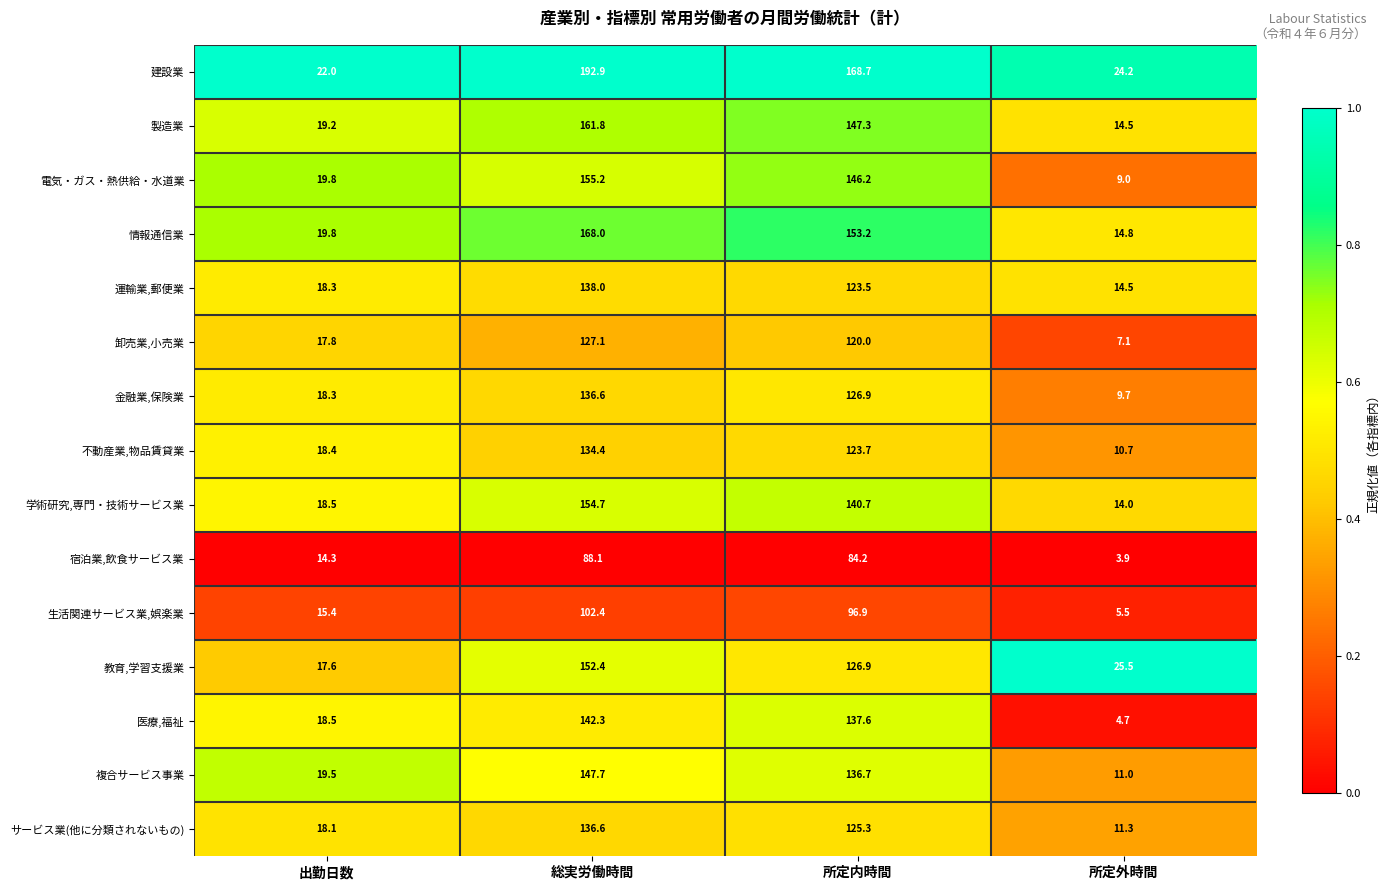

True or false: 教育,学習支援業 has a value of 99.6 at 総実労働時間.

False